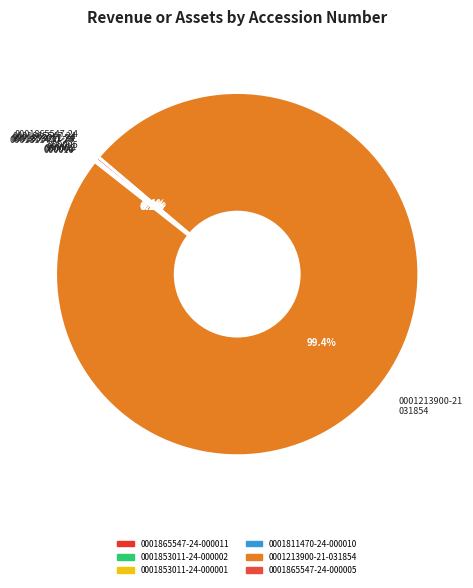

Which slice represents more than half of the pie?

0001213900-21-031854